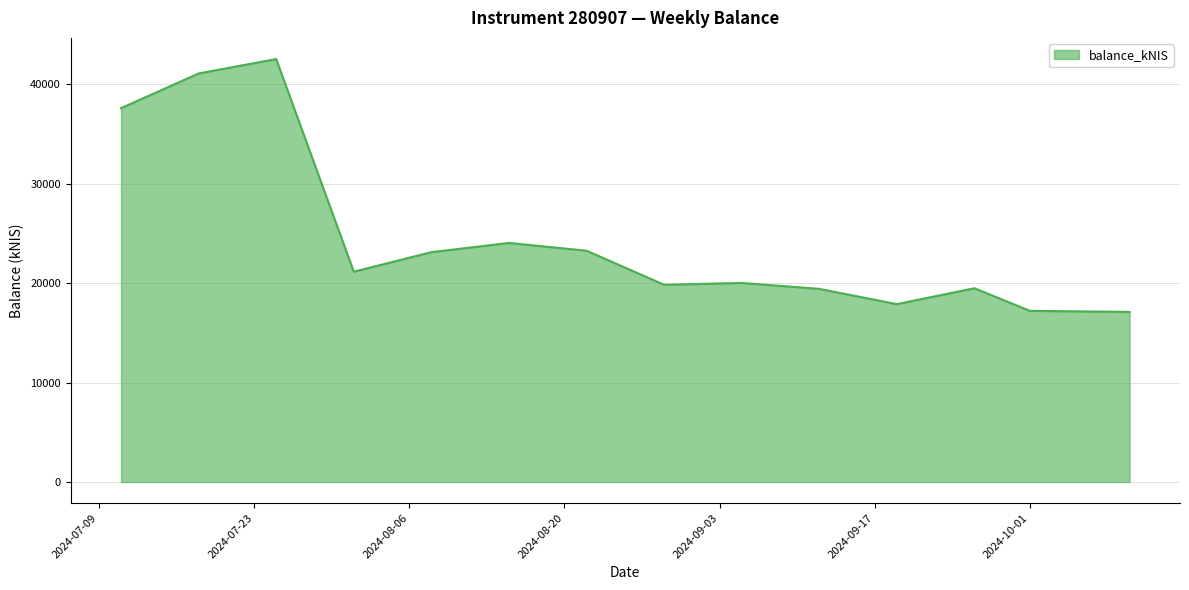

How many values are below 21161?

7